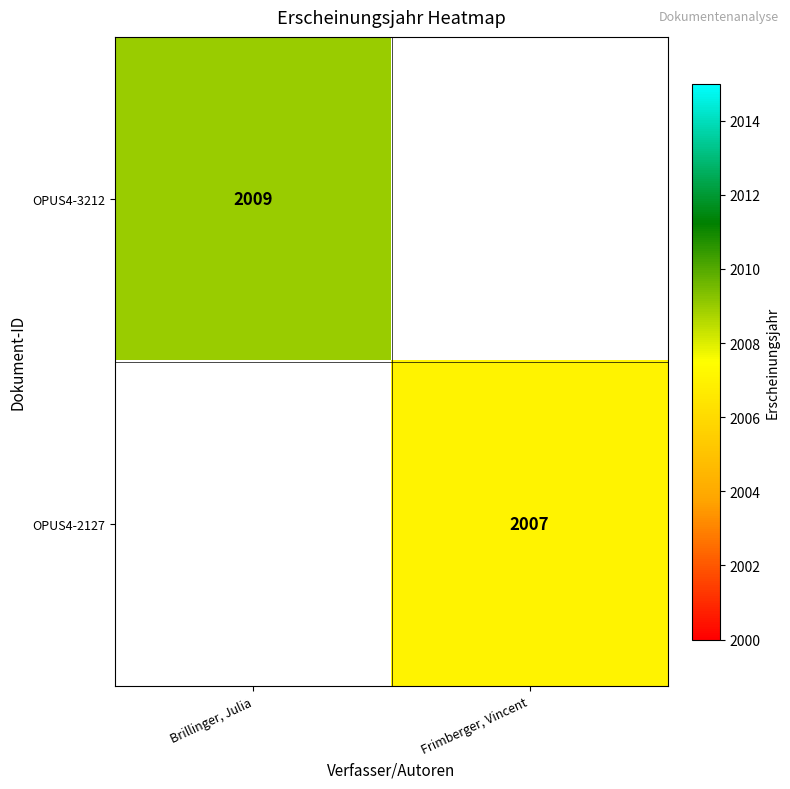

Is it true that OPUS4-3212 equals 3067 at Brillinger, Julia?

False